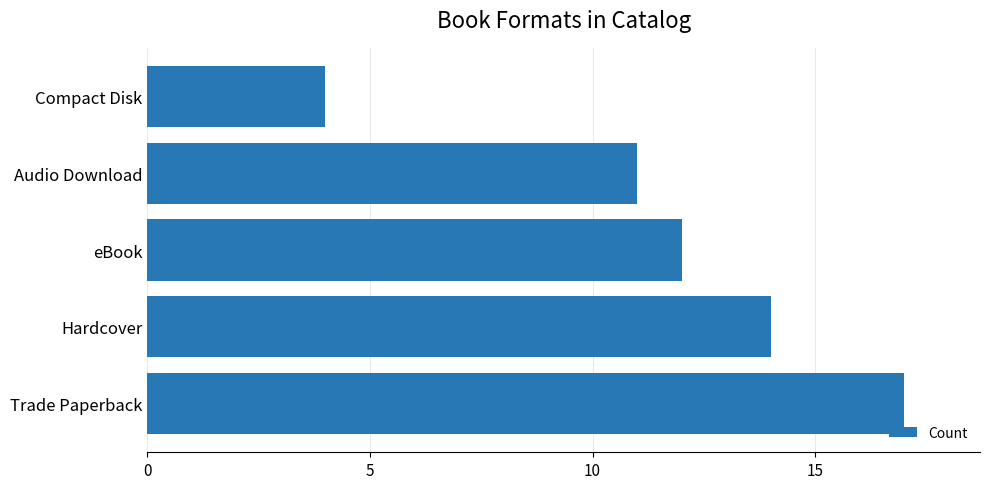

At which category does the chart reach its minimum across all series?

Compact Disk